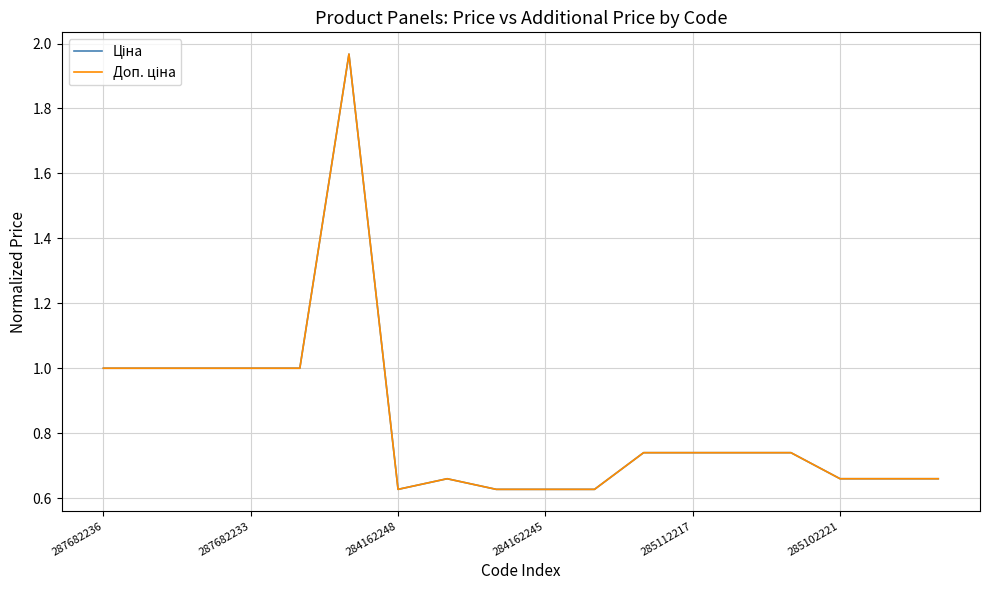

In Ціна, how many points are higher than both neighbors (excluding endpoints)?

2